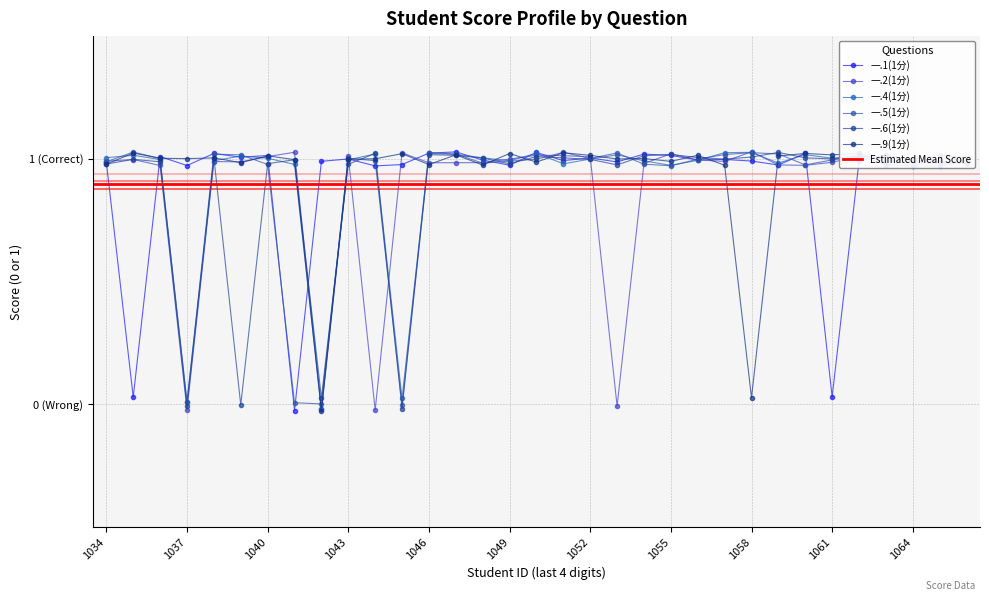

How many times do 一.6(1分) and 一.2(1分) cross each other?

15